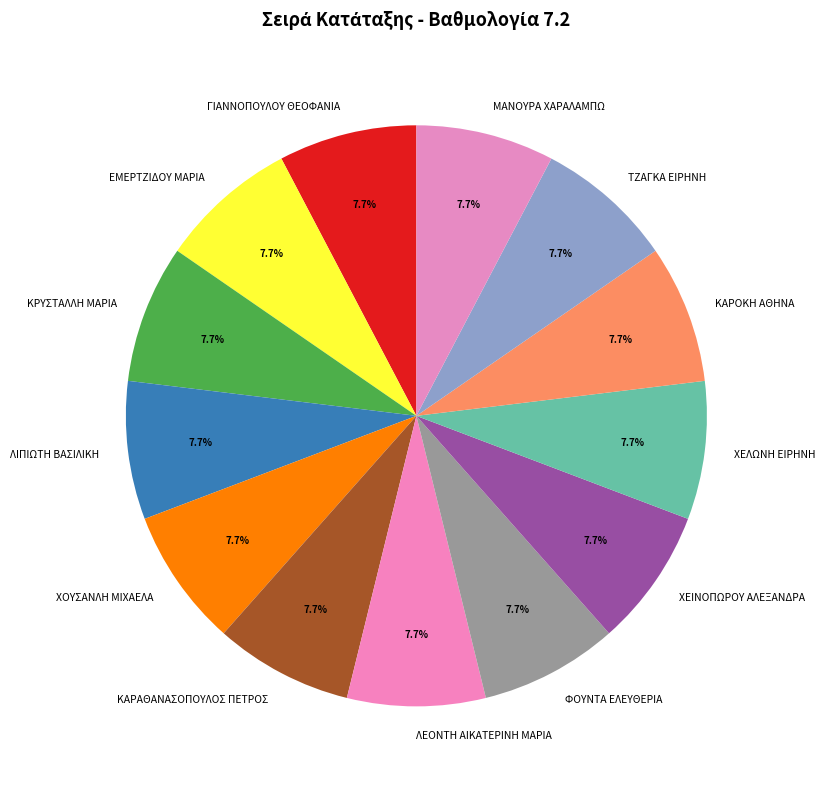

To the nearest percent, what is the average slice percentage?

8%